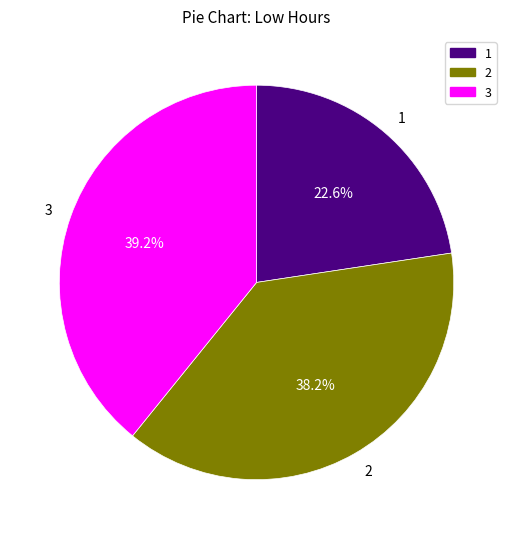

Rank the categories by value from lowest to highest.

1, 2, 3